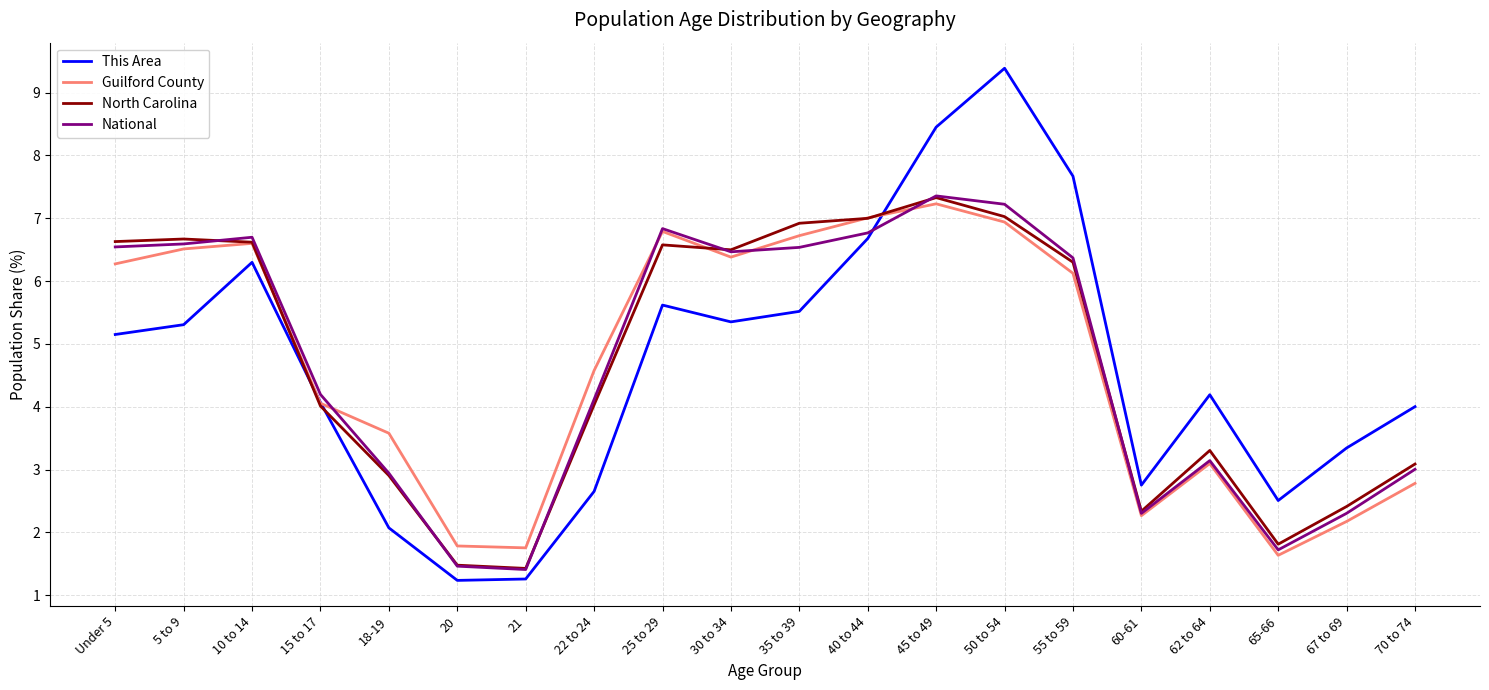

Is the value of National at 22 to 24 greater than the value of Guilford County at 10 to 14?

No